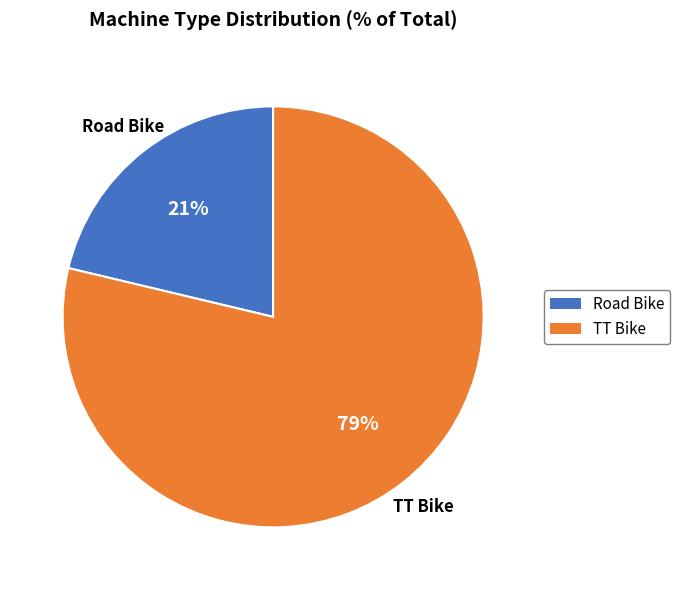

What is the majority slice?

TT Bike